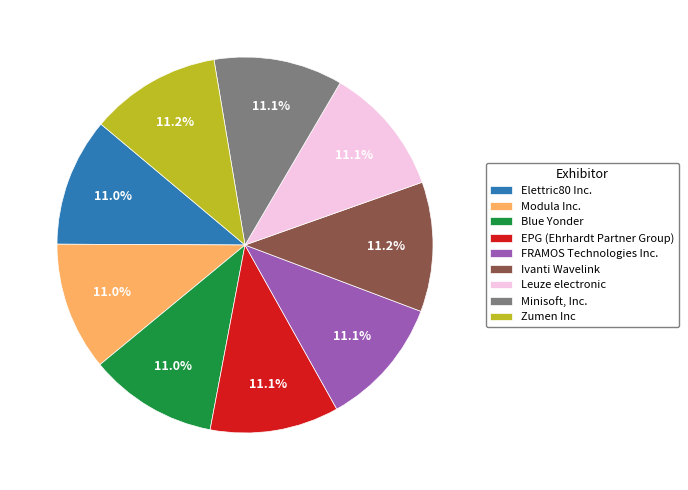

What is the ratio of the value at Leuze electronic to the value at FRAMOS Technologies Inc.?

1.0